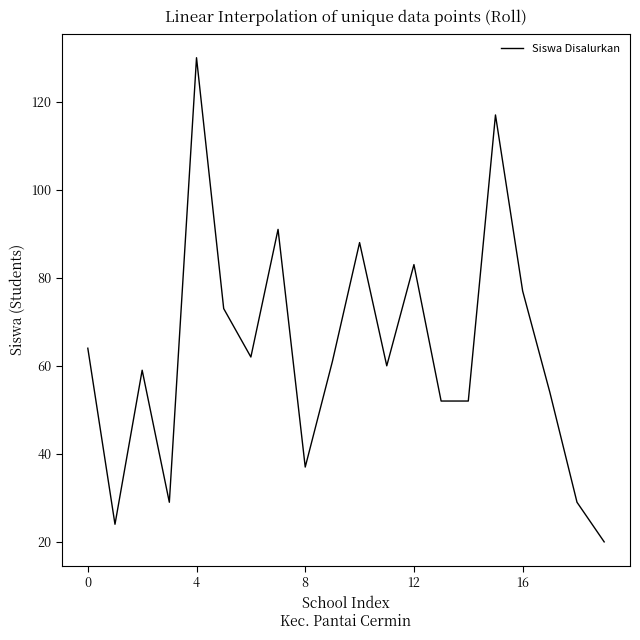

What is the difference between the maximum and minimum values?

110